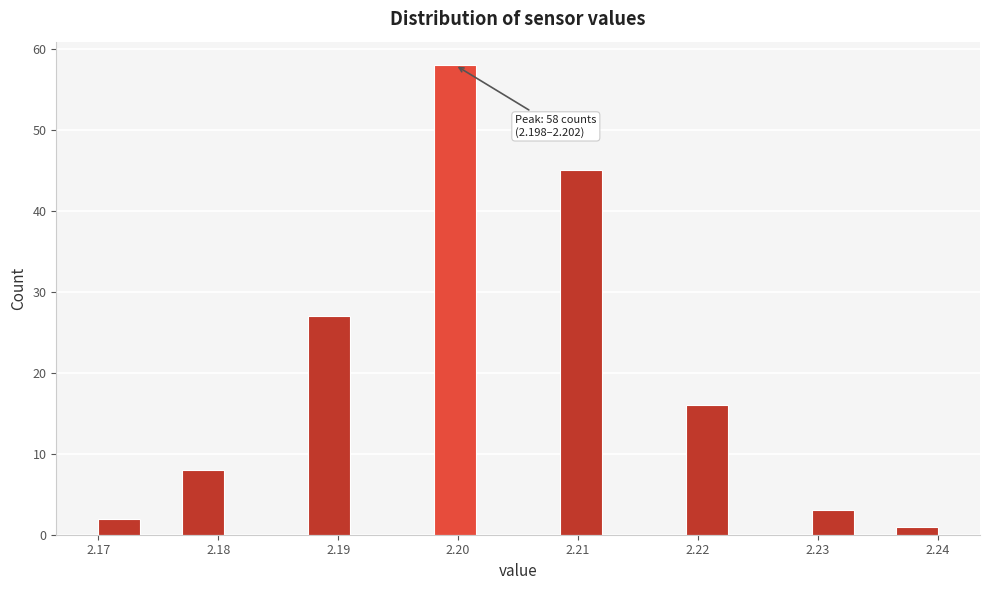

Around what value on the x-axis is the tallest bar? Give the approximate position of its centre, as read against the axis.

2.200